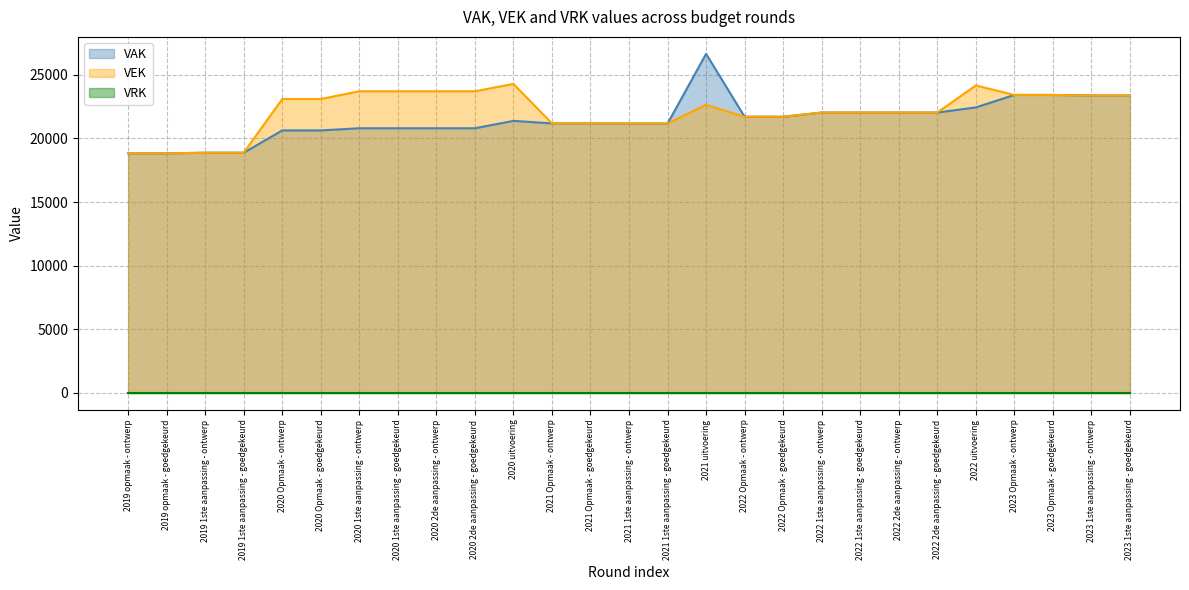

The VAK series shows 23415 at 2023 Opmaak - ontwerp. True or false?

True